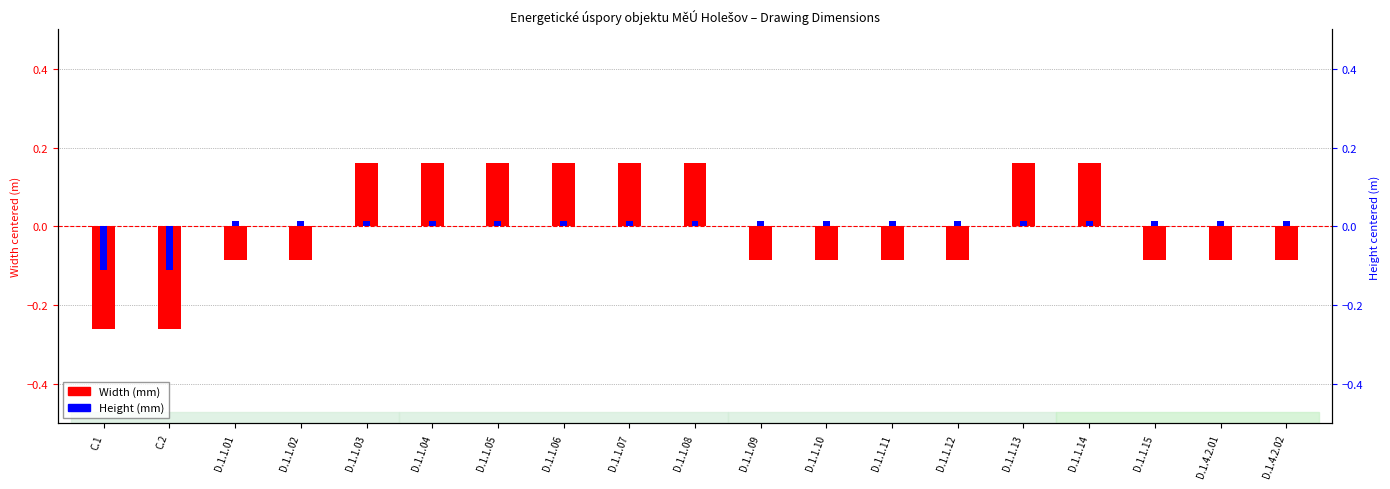

Is it true that Height (mm) equals 0.0 at D.1.1.13?

False